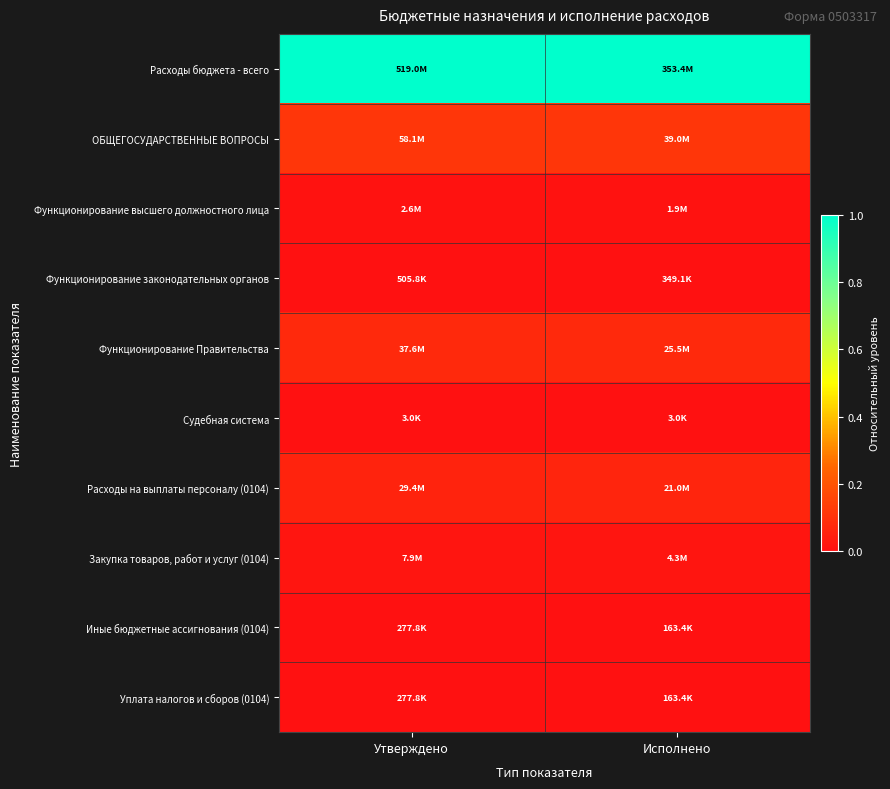

At how many categories does at least one series exceed 0?

2